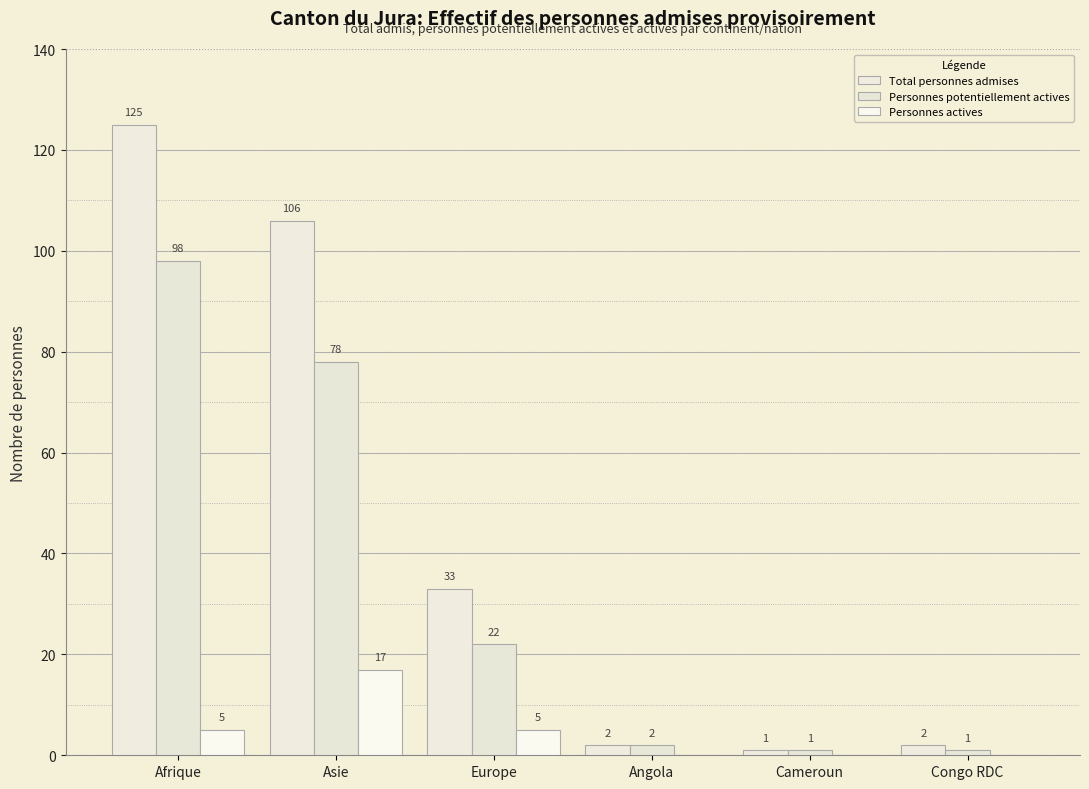

What is the sum of all Personnes actives values?

27